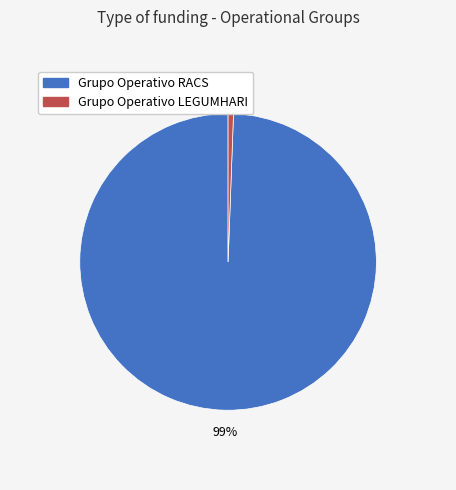

Which category has the biggest portion of the pie?

Grupo Operativo RACS